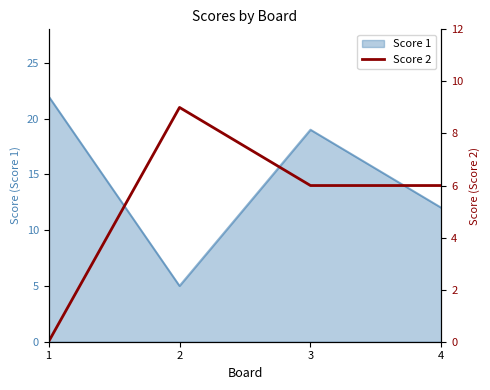

Rank the categories by value from lowest to highest.

1, 3, 4, 2